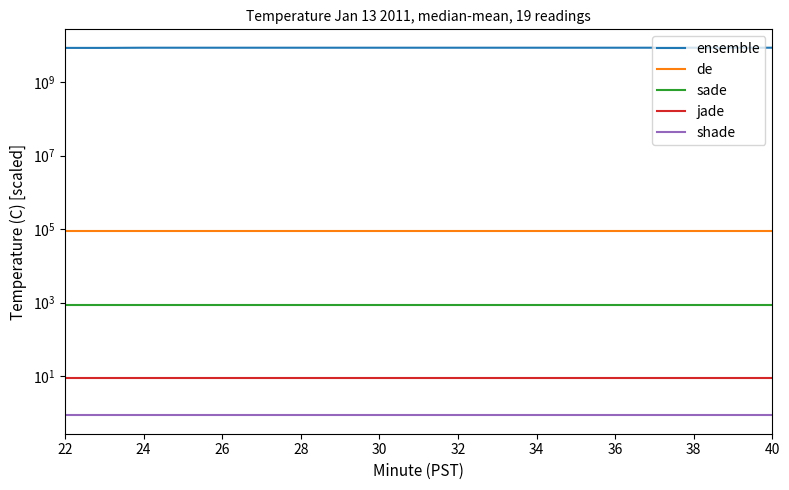

What is the minimum value for sade?

860.0